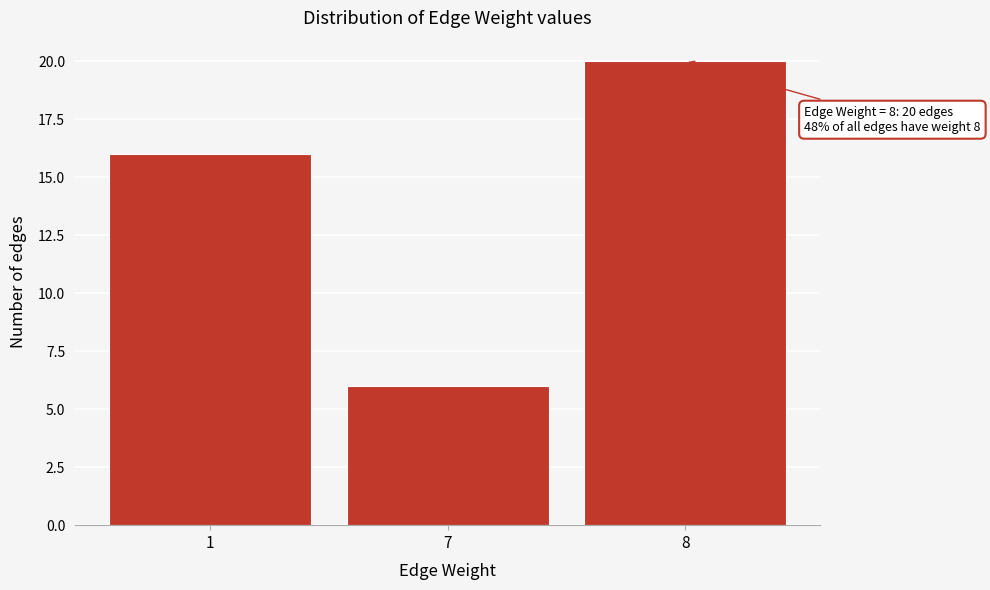

Reading right to left, list all the values displayed in this chart.

20	6	16